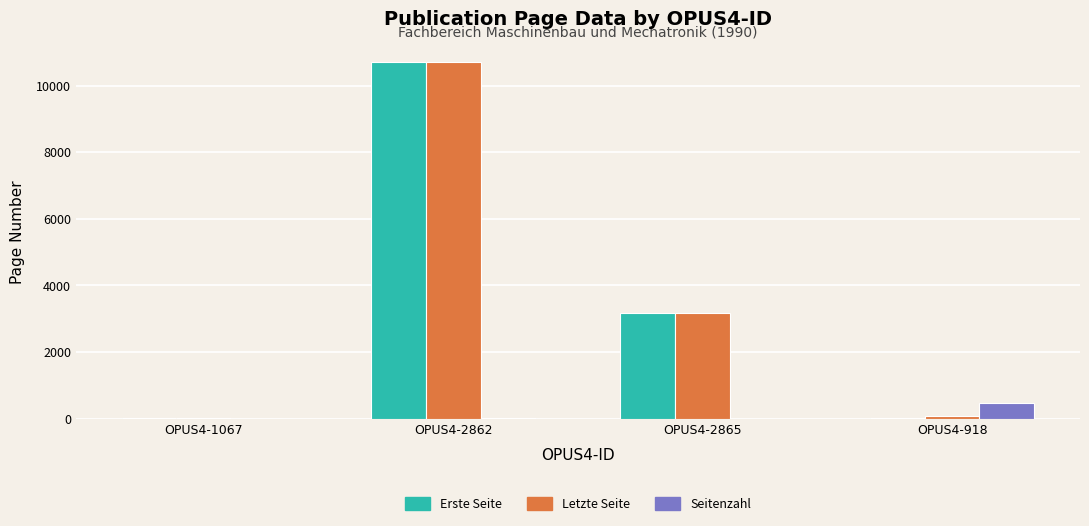

Where is Letzte Seite nearest to the value 5359?

OPUS4-2865